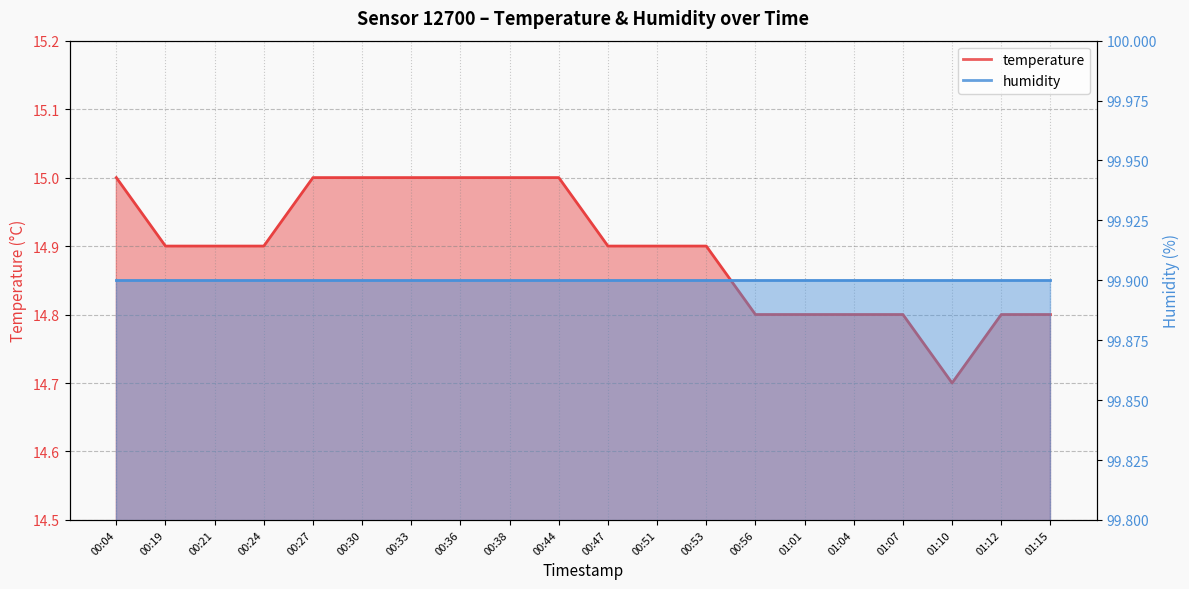

Does the chart display data point markers on the line(s)?

No